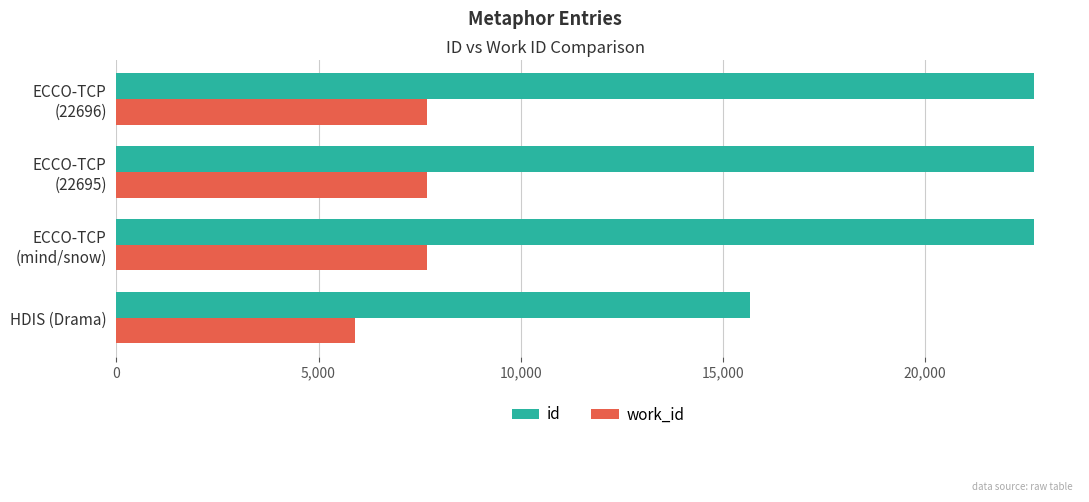

The value of work_id at HDIS (Drama) is 2316. True or false?

False